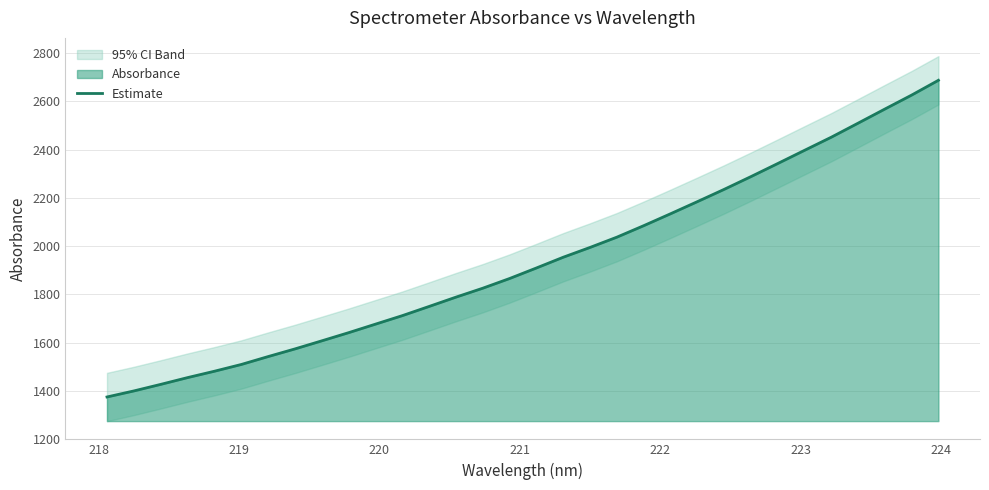

What is the minimum value for Estimate?

1374.9